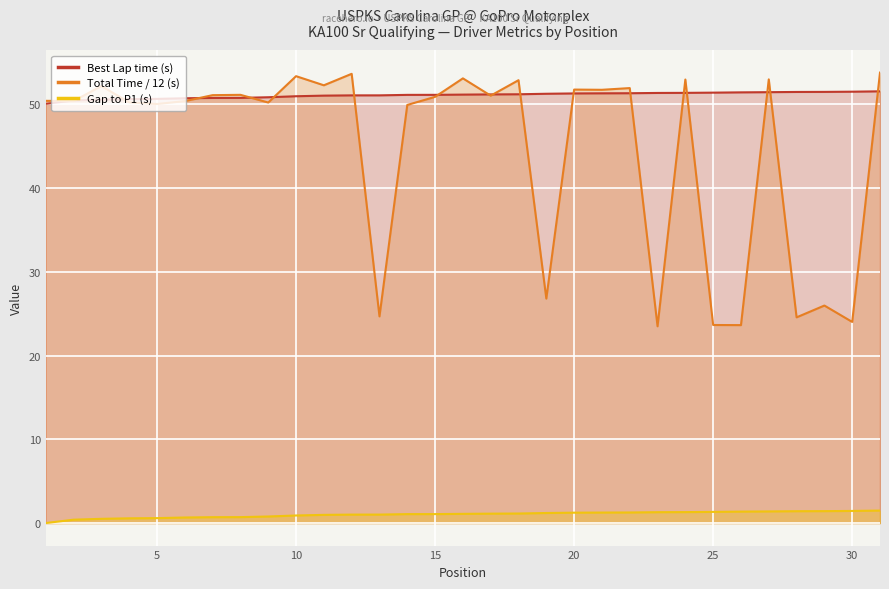

At how many categories does at least one series exceed 37?

31